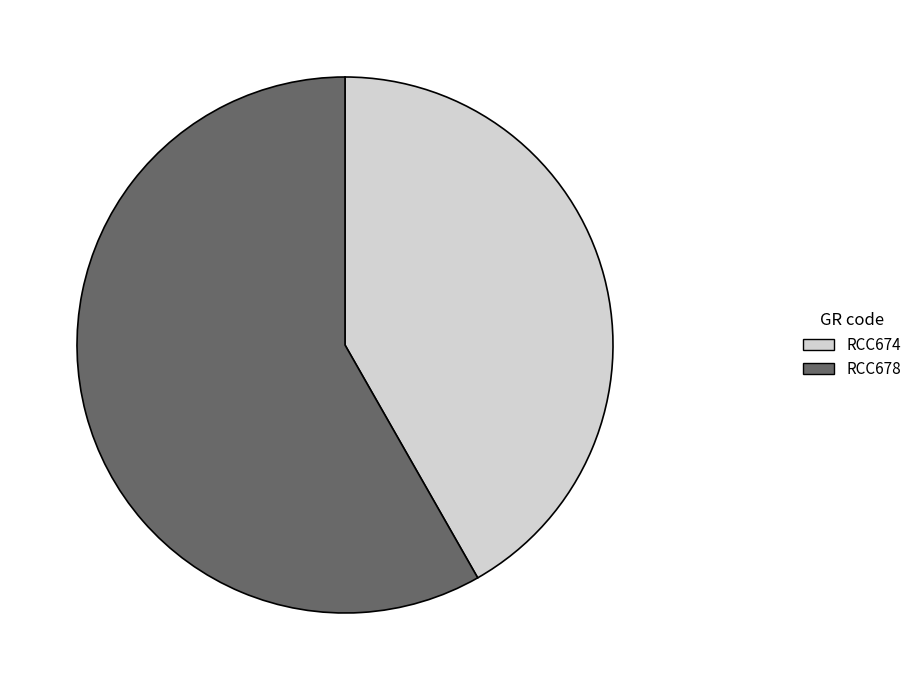

What is the largest slice in the pie chart?

RCC678